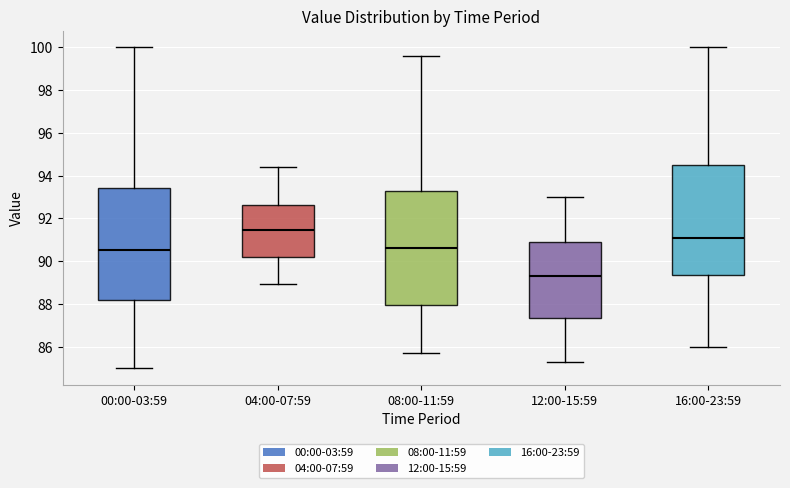

Which box has the lowest median line?

12:00-15:59